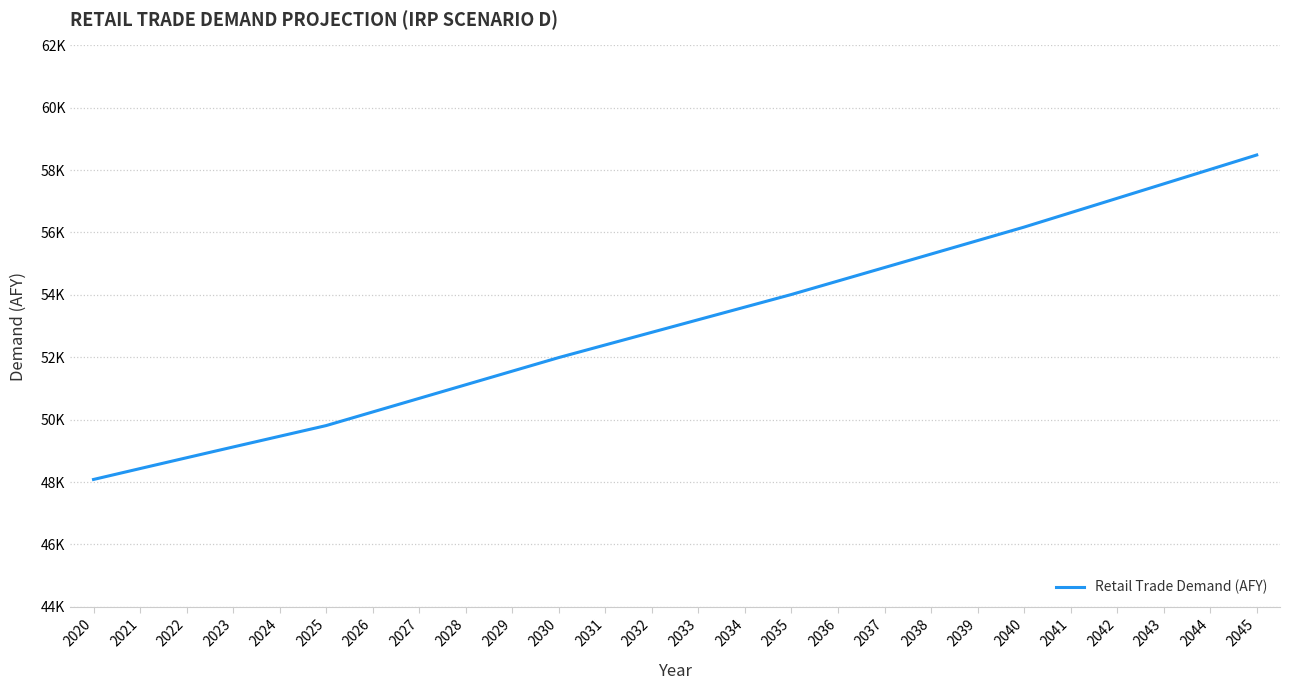

What is the change in value from 2036 to 2040?

+1727.7